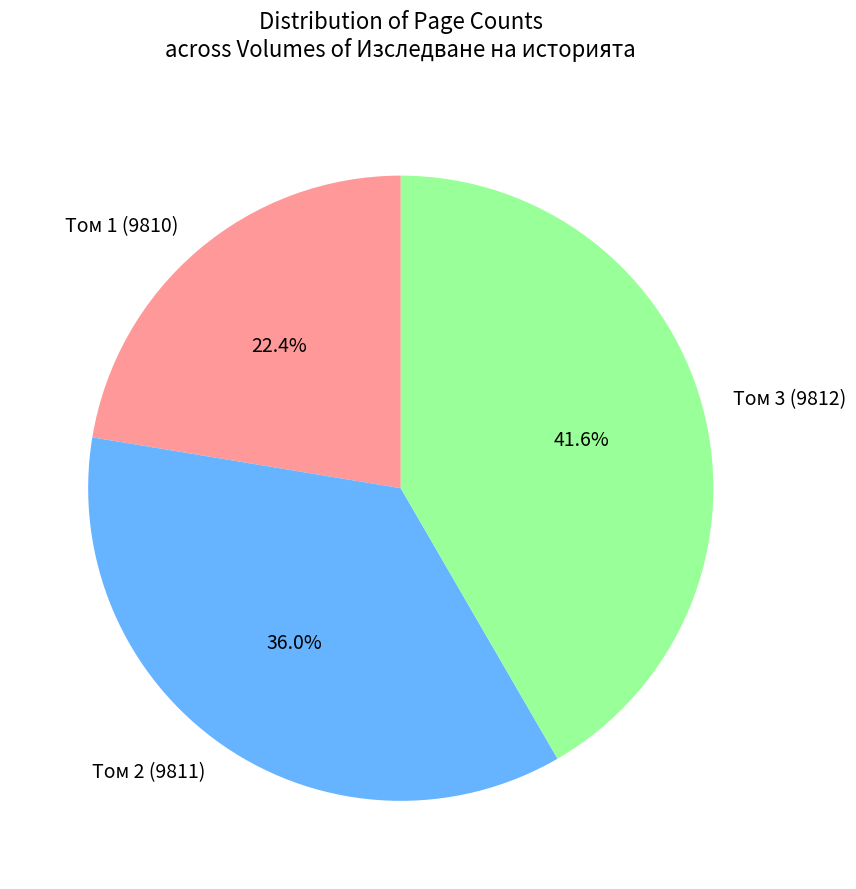

To the nearest percent, what is the combined percentage of Том 1 (9810) and Том 3 (9812)?

64%